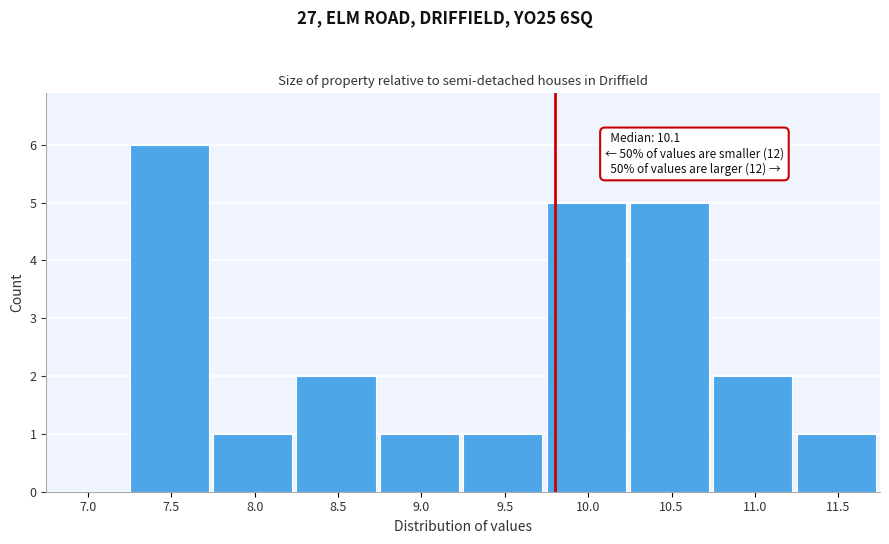

Reading right to left, what are all the values shown in this chart?

11.5=1	11.0=2	10.5=5	10.0=5	9.5=1	9.0=1	8.5=2	8.0=1	7.5=6	7.0=0